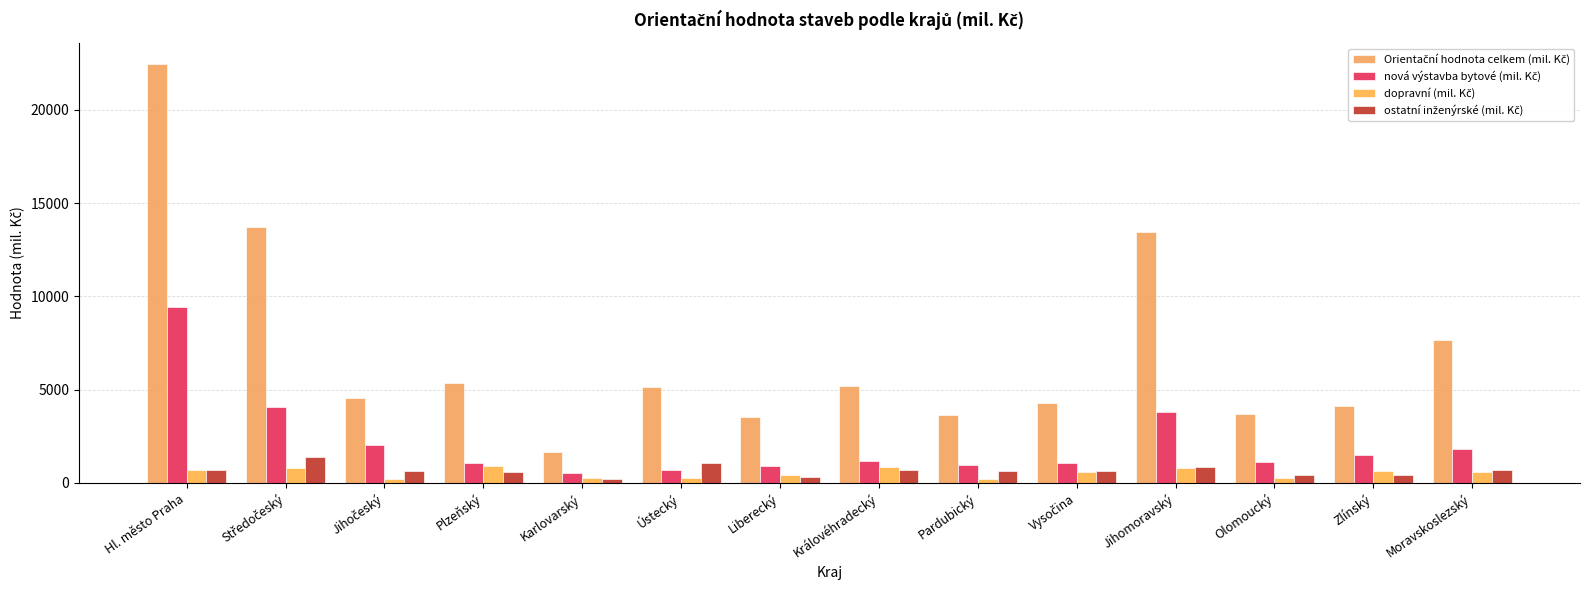

Which series changed the most between Liberecký and Zlínský?

Orientační hodnota celkem (mil. Kč)